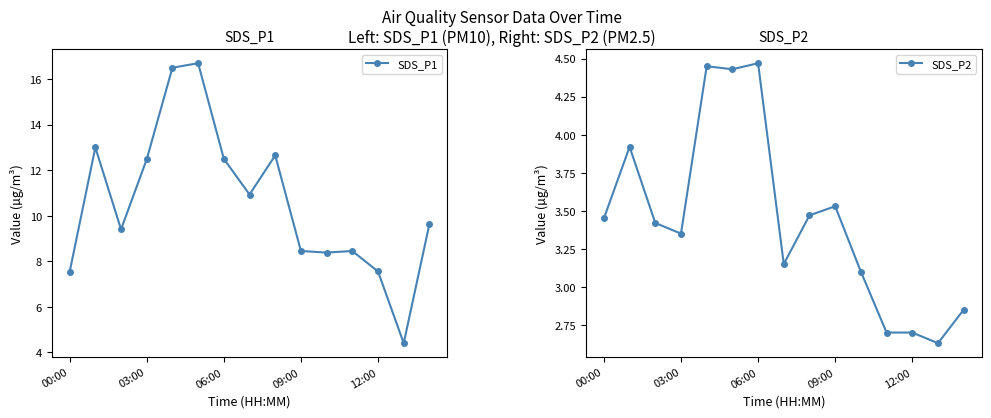

The value of SDS_P2 at 00:00 is 1.7. True or false?

False